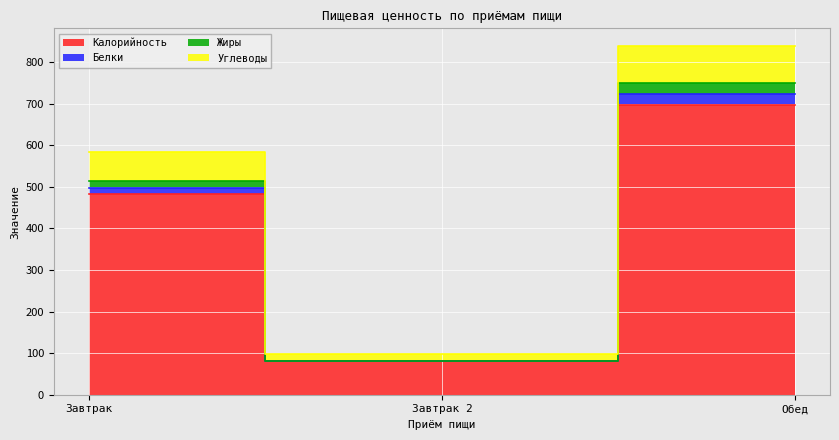

Is the value of Белки at Завтрак greater than the value of Углеводы at Завтрак?

No